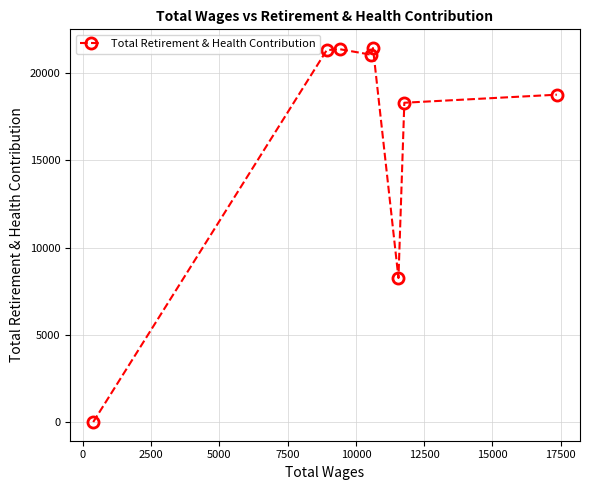

What is the greatest value displayed?

21402